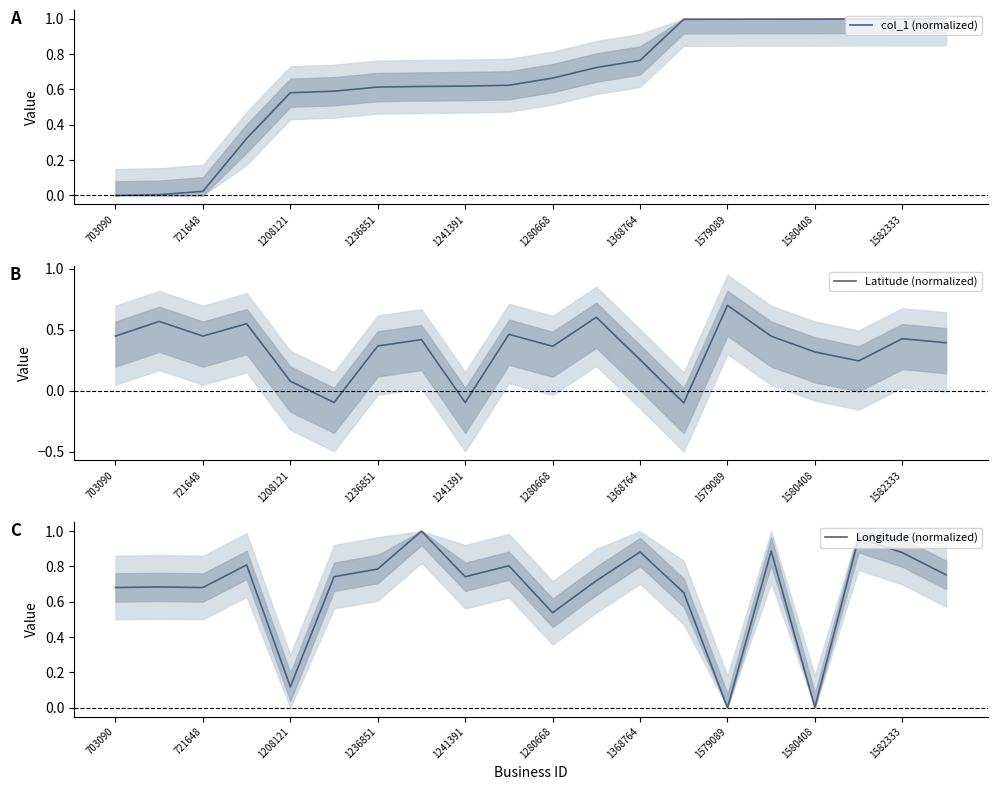

What is the difference between the highest and lowest values at 19?

0.6